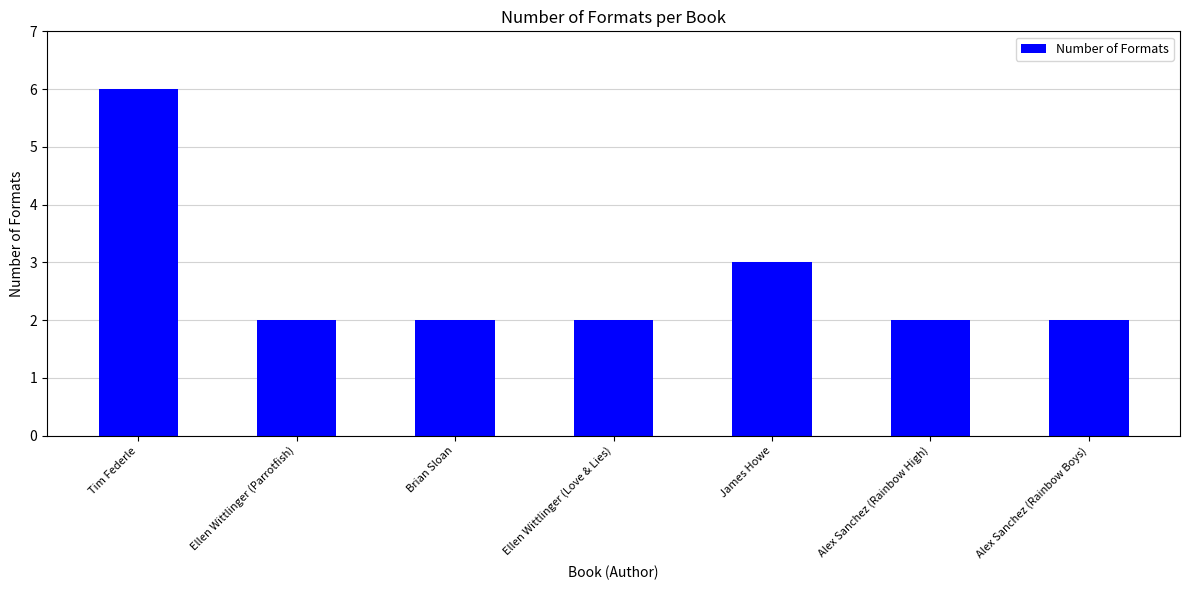

Count the values in the range 2 to 3.

6